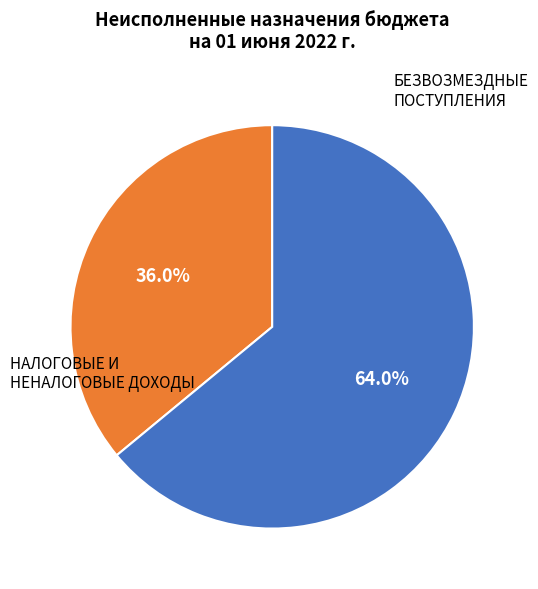

To the nearest percent, what is the average slice percentage?

50%